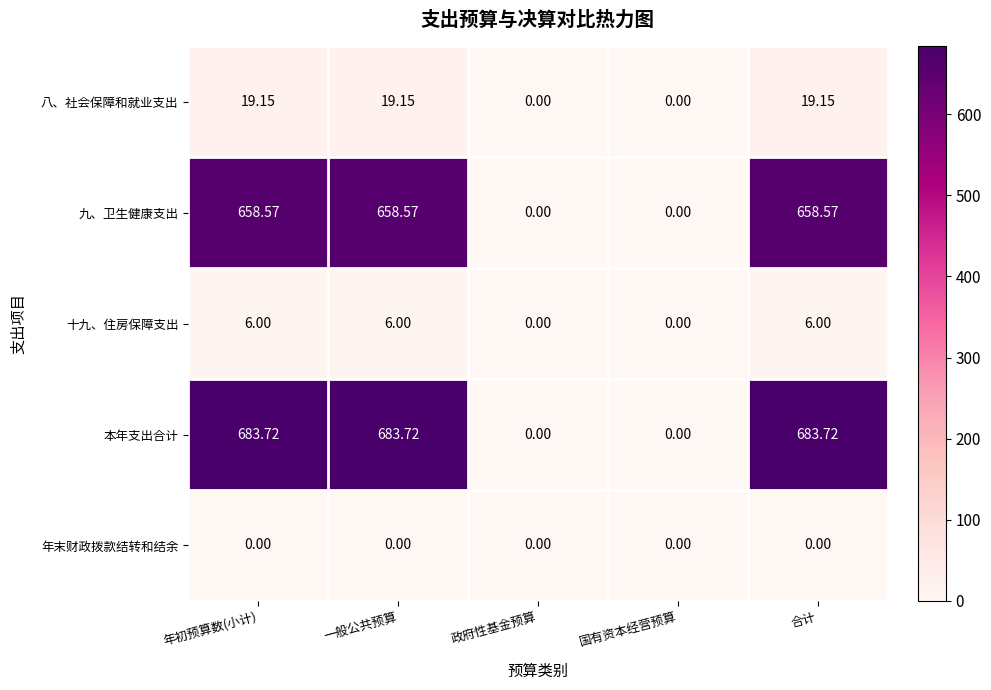

Which series has the largest range (max minus min)?

本年支出合计